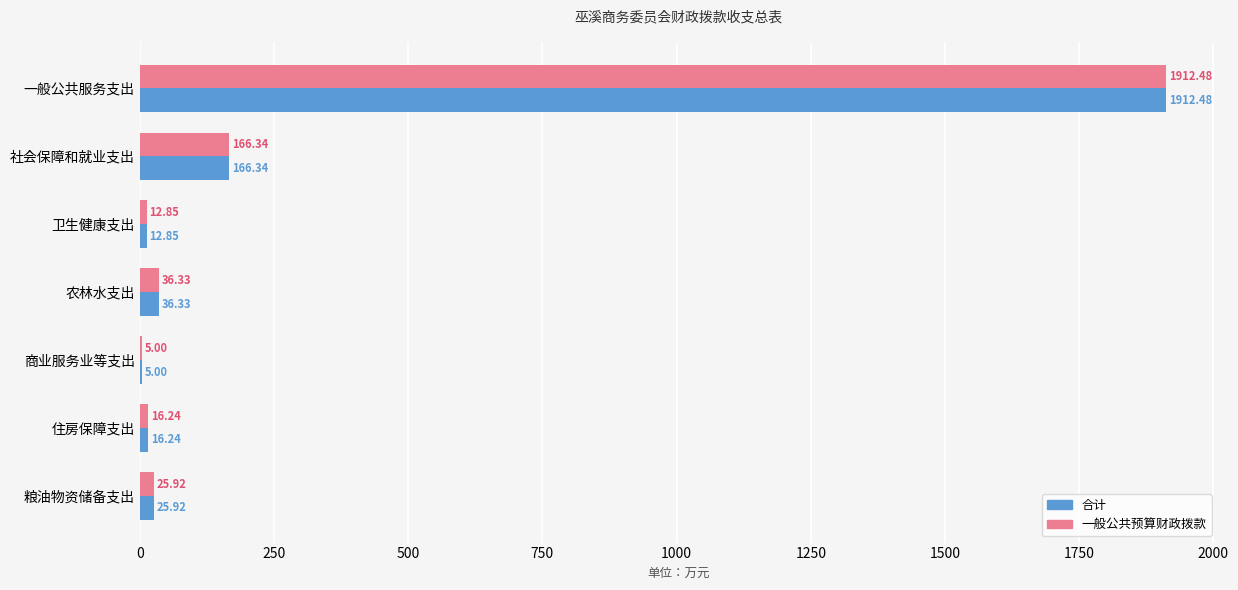

At which category is the sum across all series the highest?

一般公共服务支出